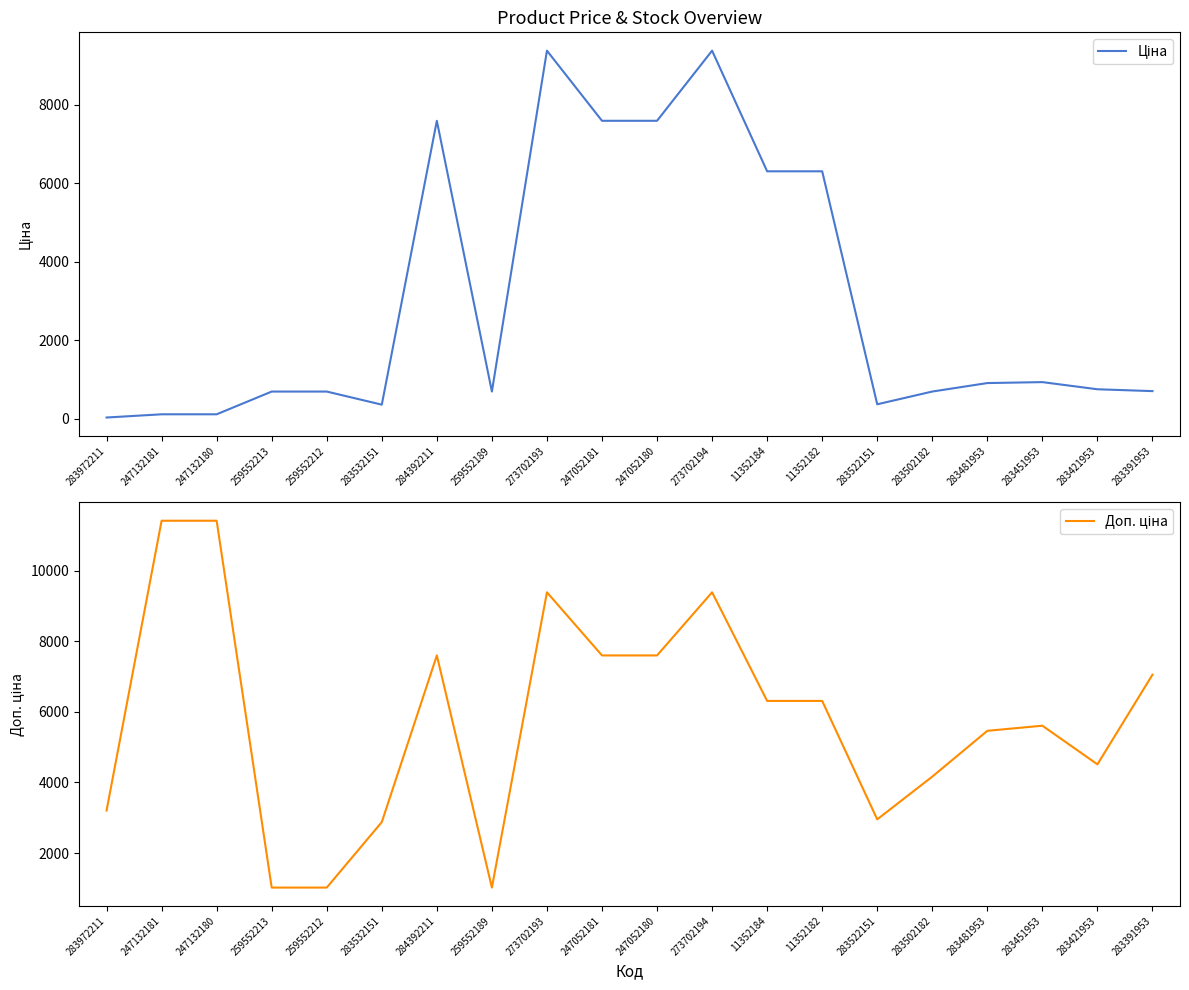

What is the difference between the Ціна values at 259552212 and 283481953?

216.7